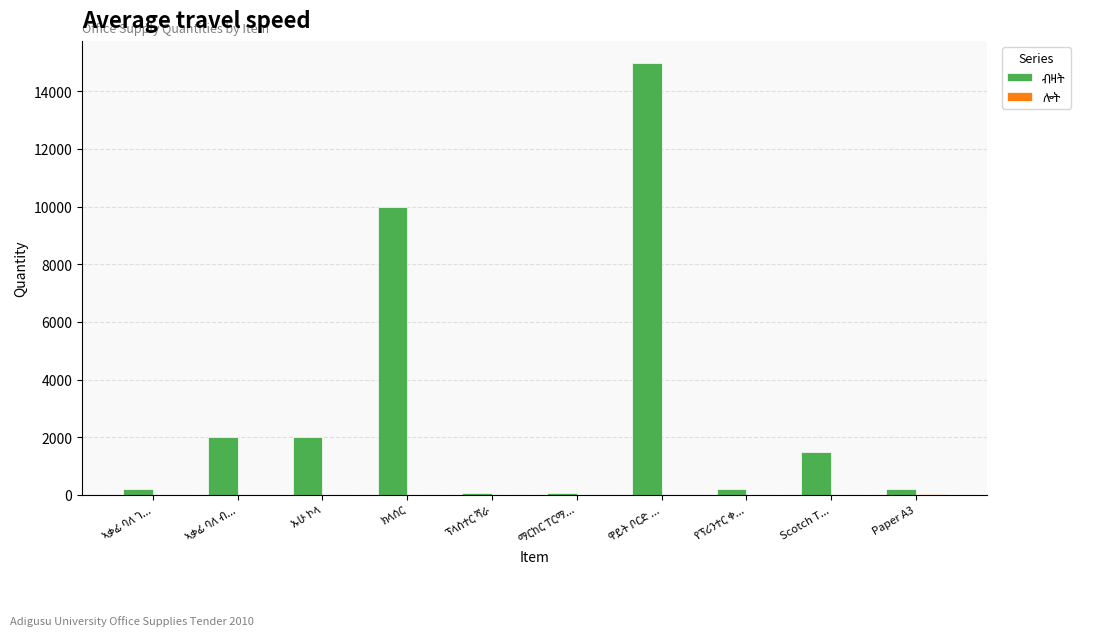

What is the greatest value displayed?

15000